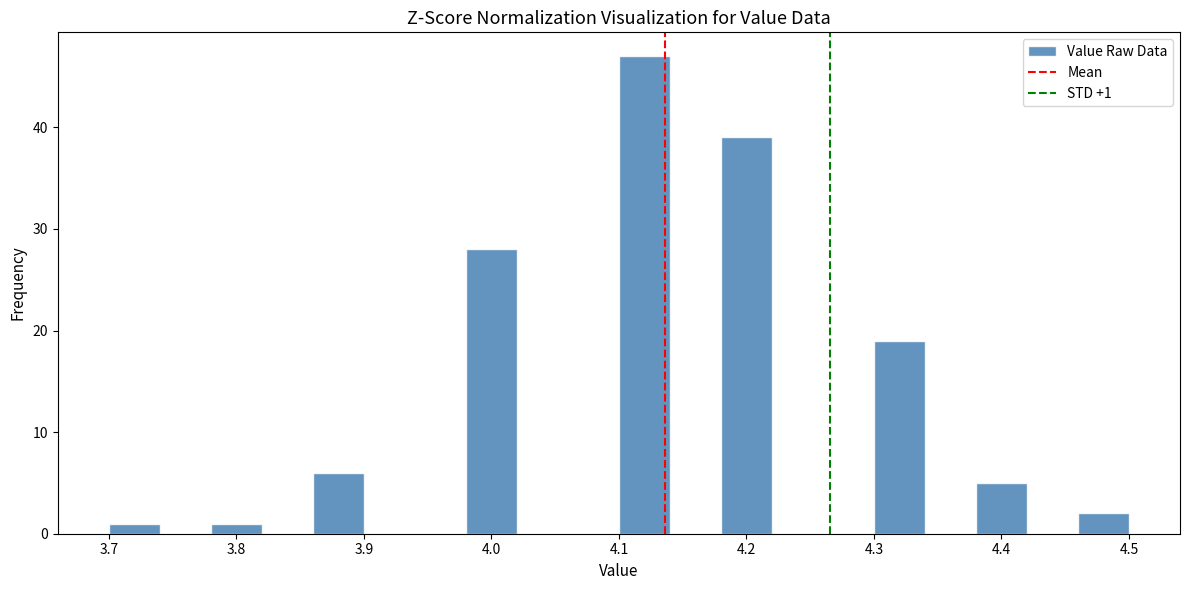

Which range on the x-axis has the tallest bar?

4.10 to 4.14